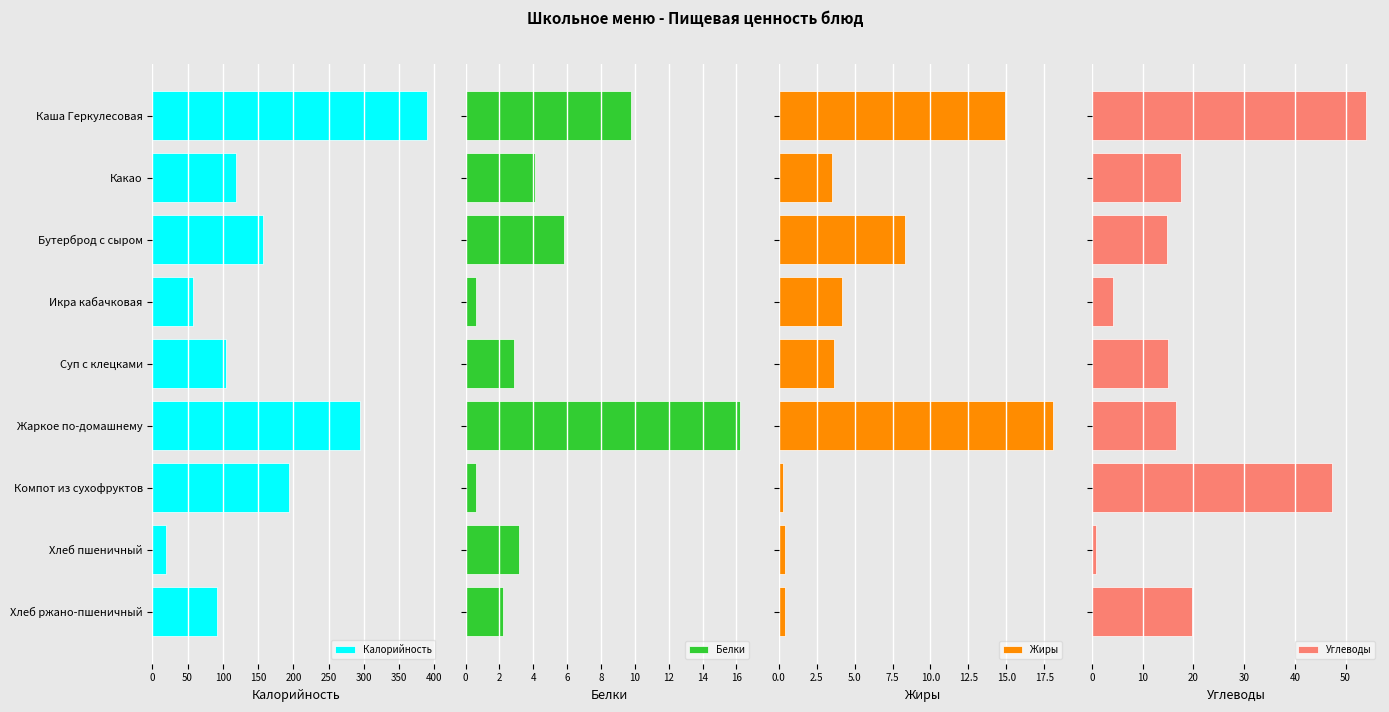

List the labels in order of Калорийность value, largest first.

Каша Геркулесовая, Жаркое по-домашнему, Компот из сухофруктов, Бутерброд с сыром, Какао, Суп с клецками, Хлеб ржано-пшеничный, Икра кабачковая, Хлеб пшеничный